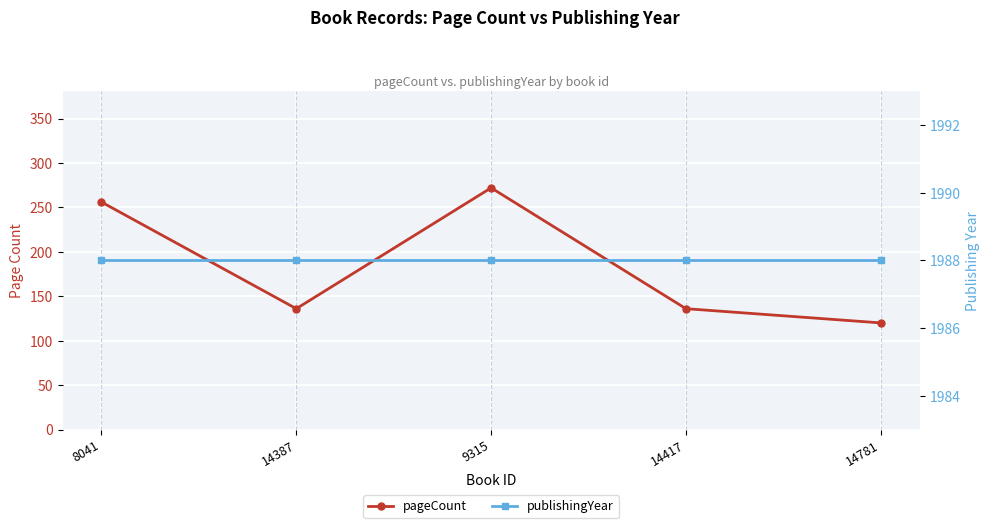

What is the total value across all series at 14387?

2124